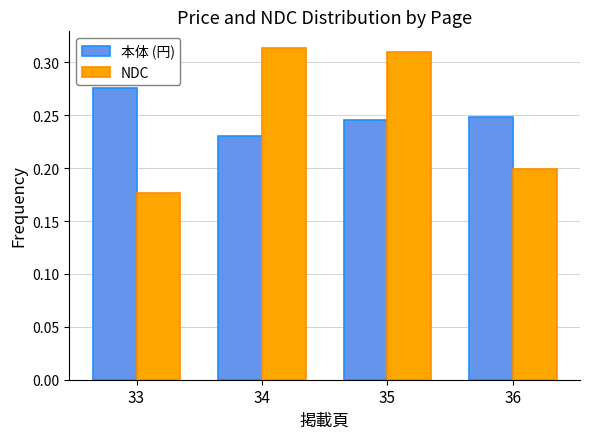

Is the value of NDC at 35 greater than the value of 本体 (円) at 33?

Yes